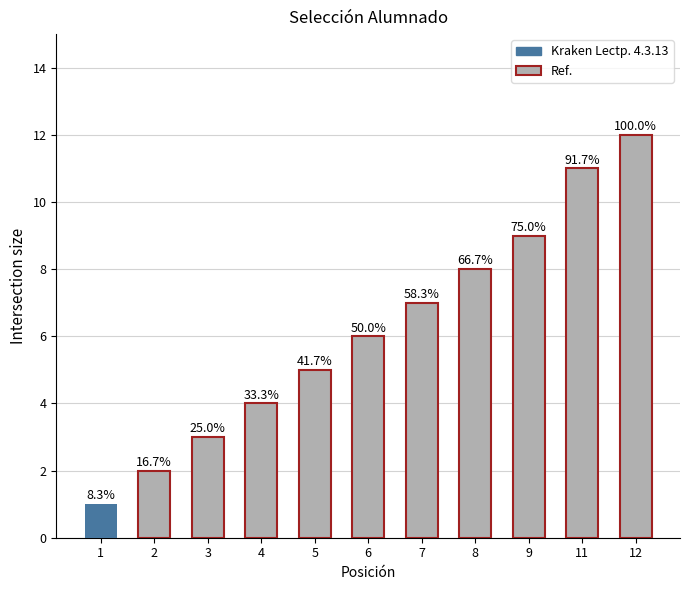

How many bars are there in total?

11